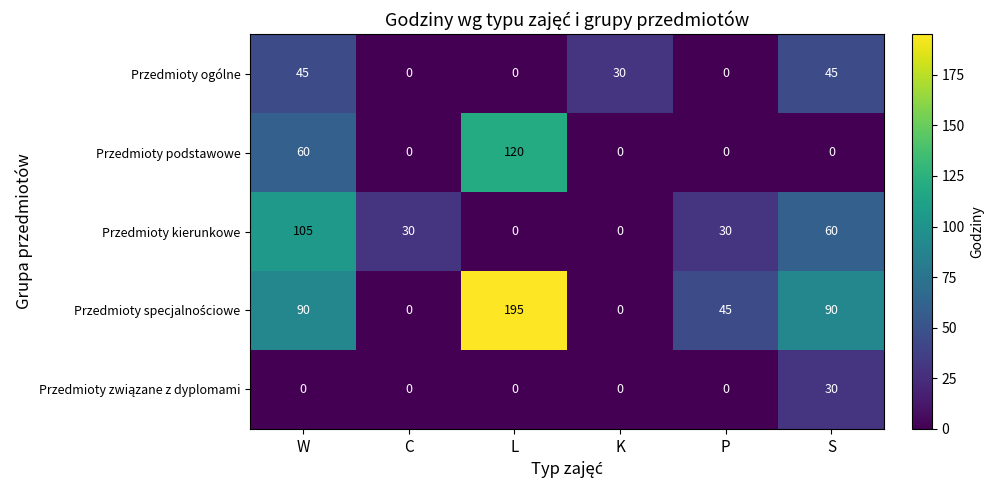

What is the total value across all series at L?

315